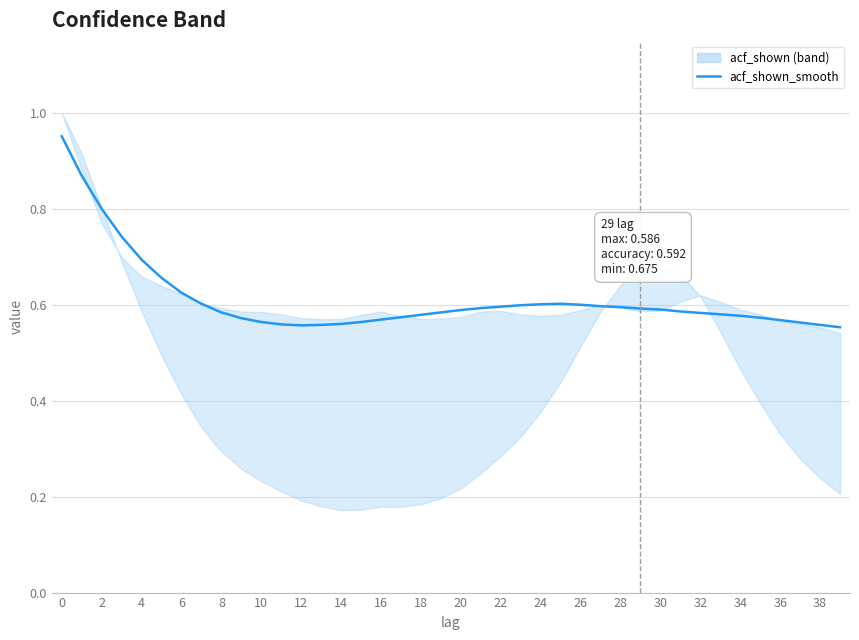

At which label is the value closest to 0?

39